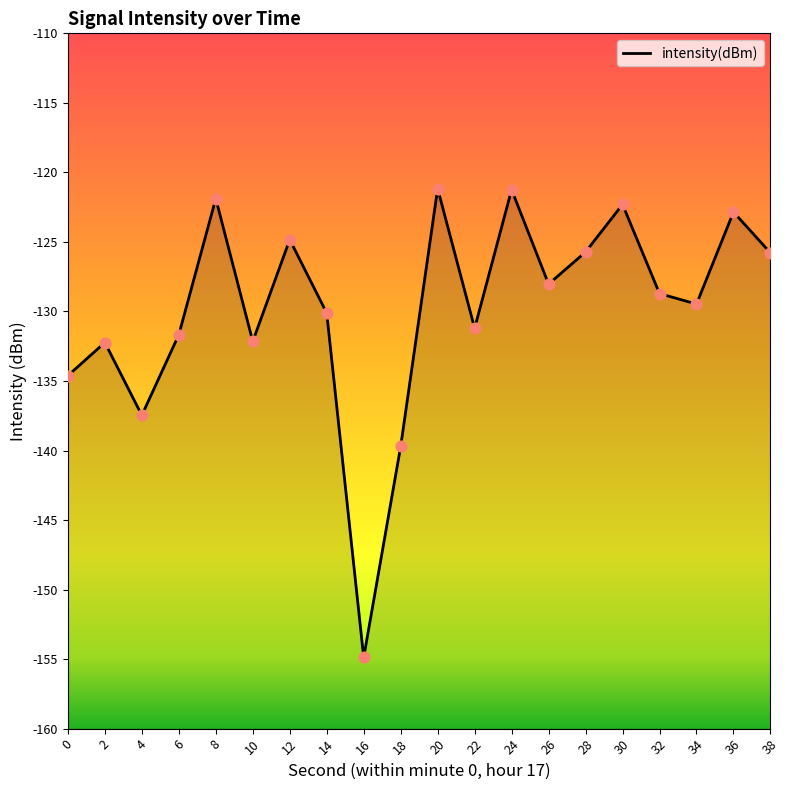

Between 30 and 28, which is larger?

30